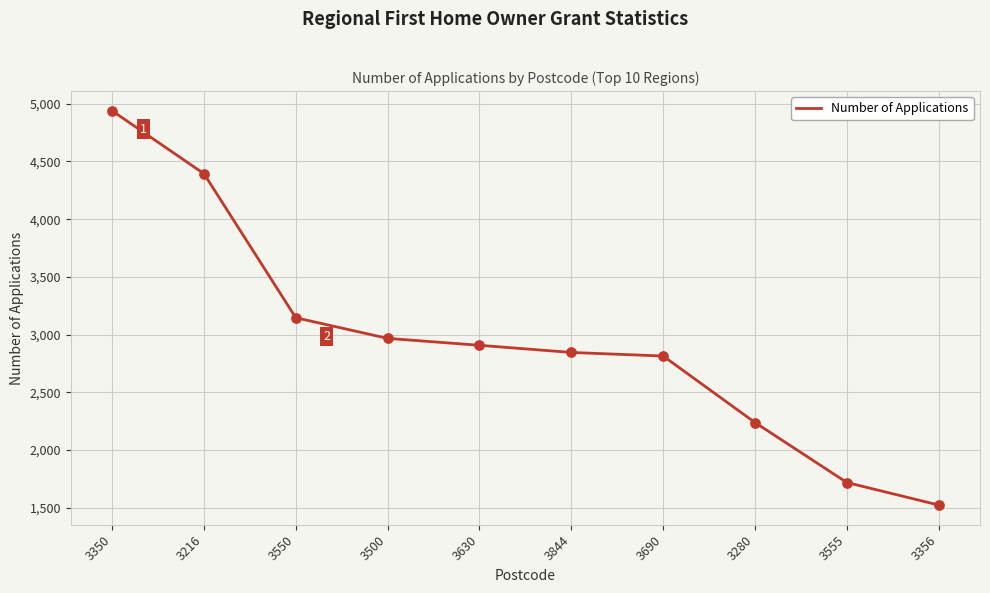

Approximately how many times larger is the value at 3555 compared to 3356?

1.1